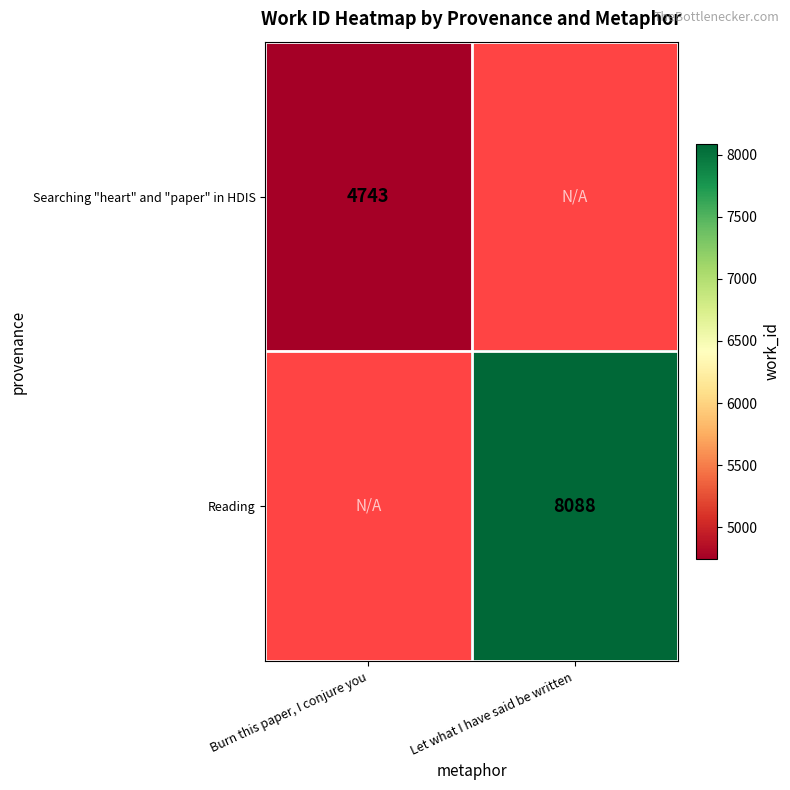

At how many categories does at least one series exceed 7927?

1